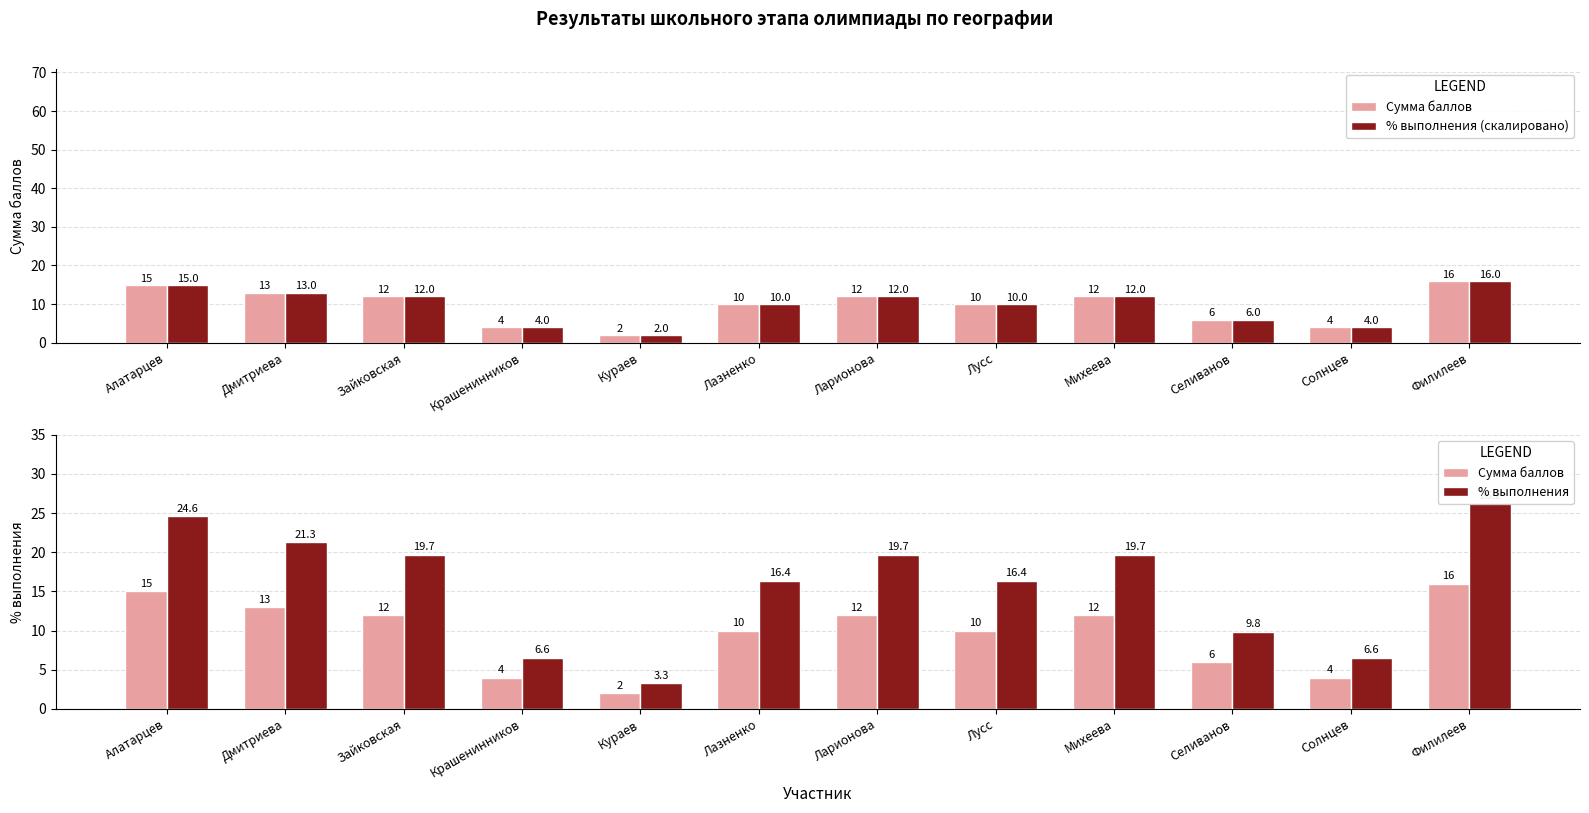

How many data points in % выполнения (скалировано) are above 11?

6